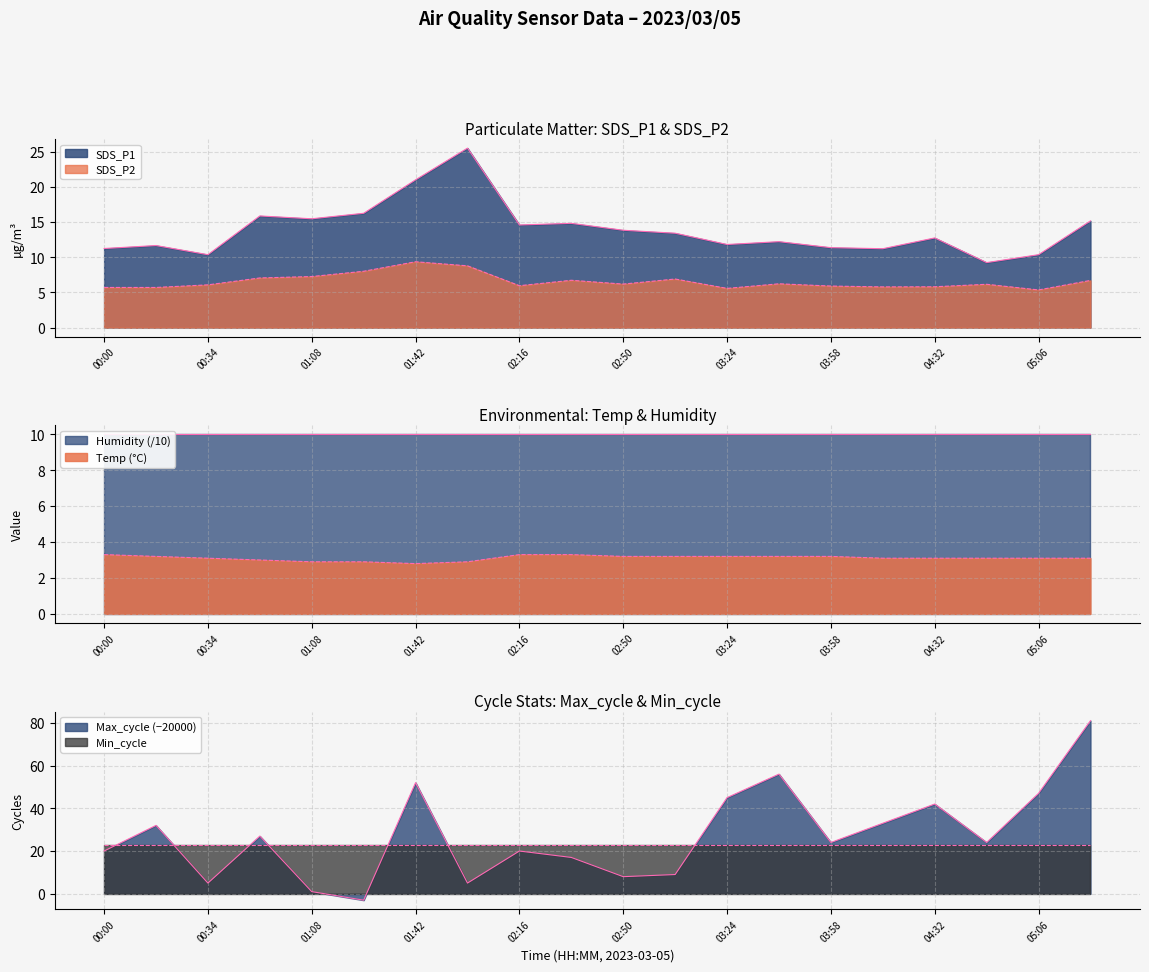

Is it true that SDS_P2 equals 6.2 at 03:41?

True